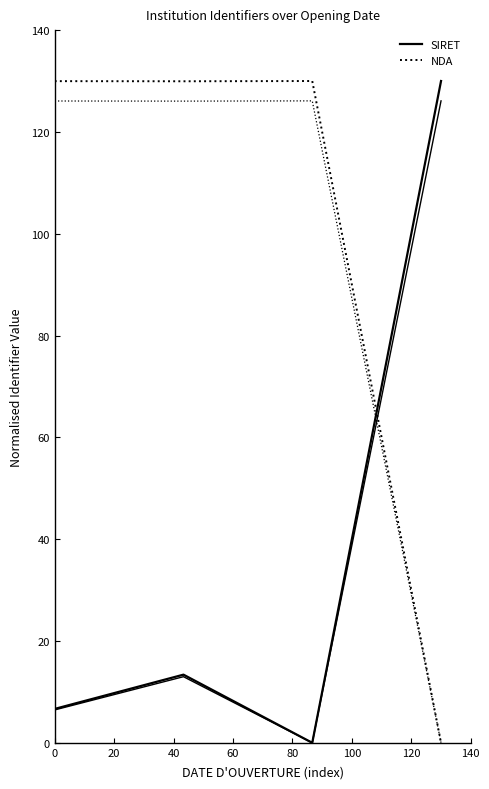

Rank the series by their average value, from highest to lowest.

NDA, SIRET